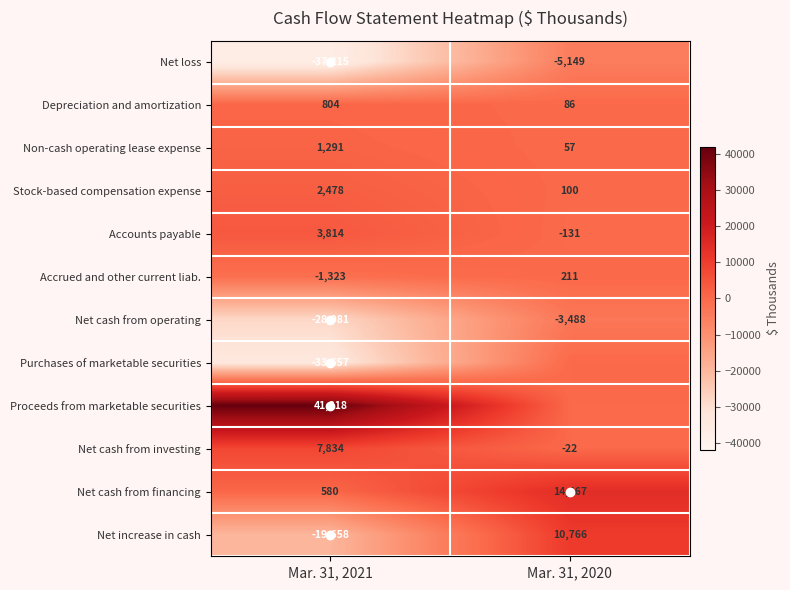

At which category is the sum across all series the highest?

Mar. 31, 2020